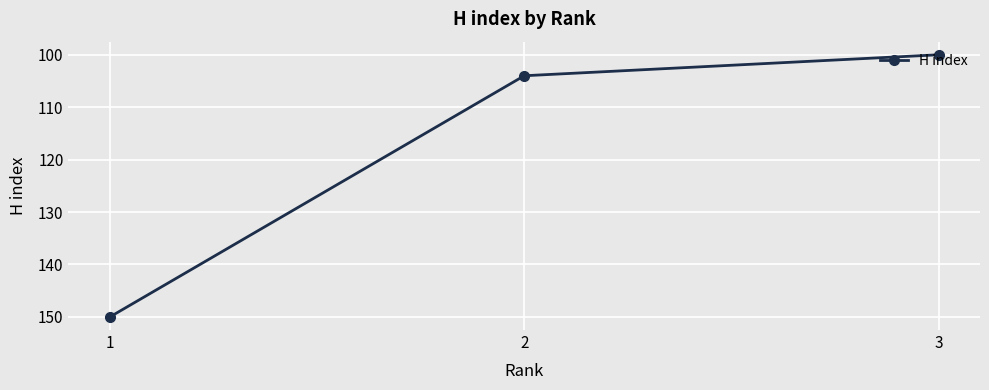

Reading right to left, list all the values displayed in this chart.

100	104	150